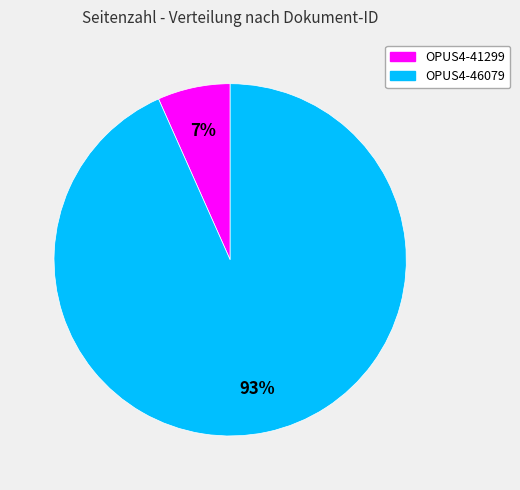

Which has a higher value, OPUS4-41299 or OPUS4-46079?

OPUS4-46079